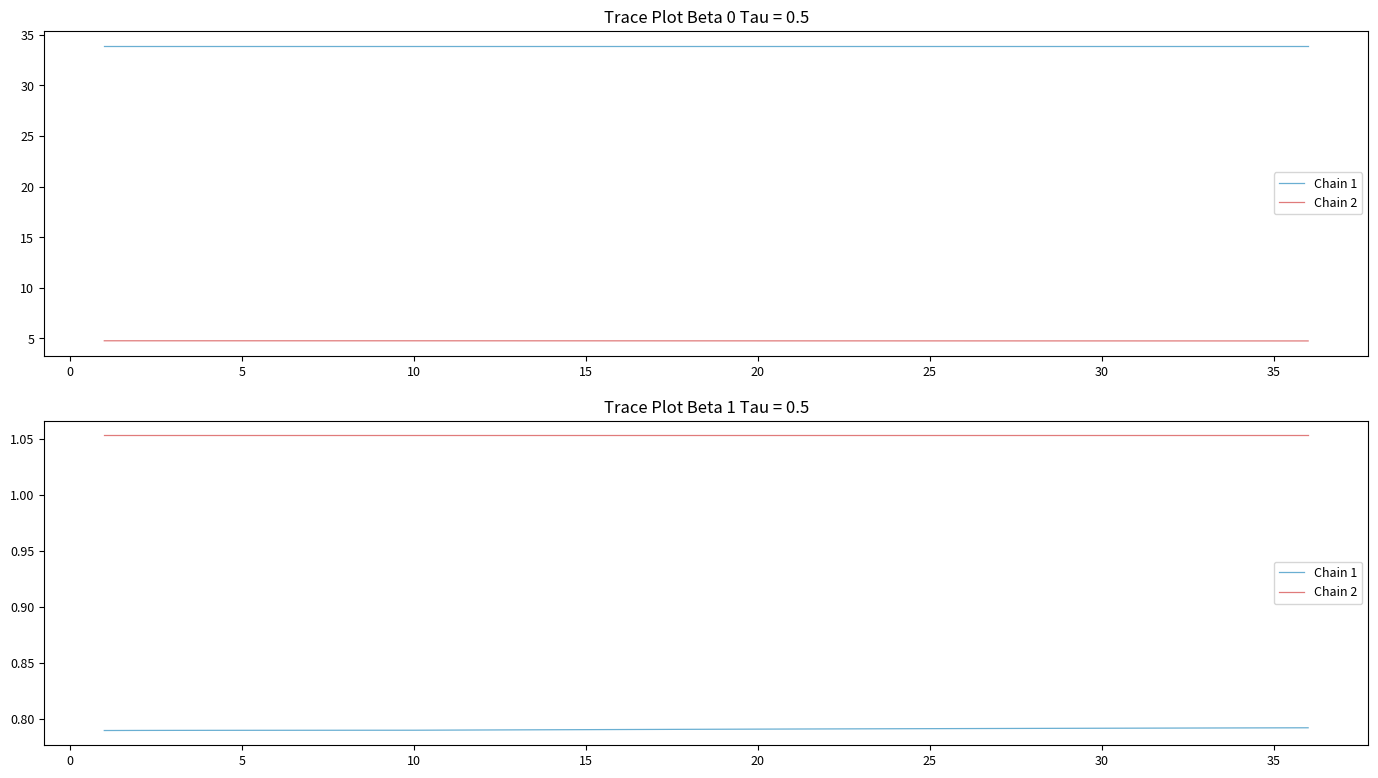

The value of Chain 2 at 20 is 1.1. True or false?

True